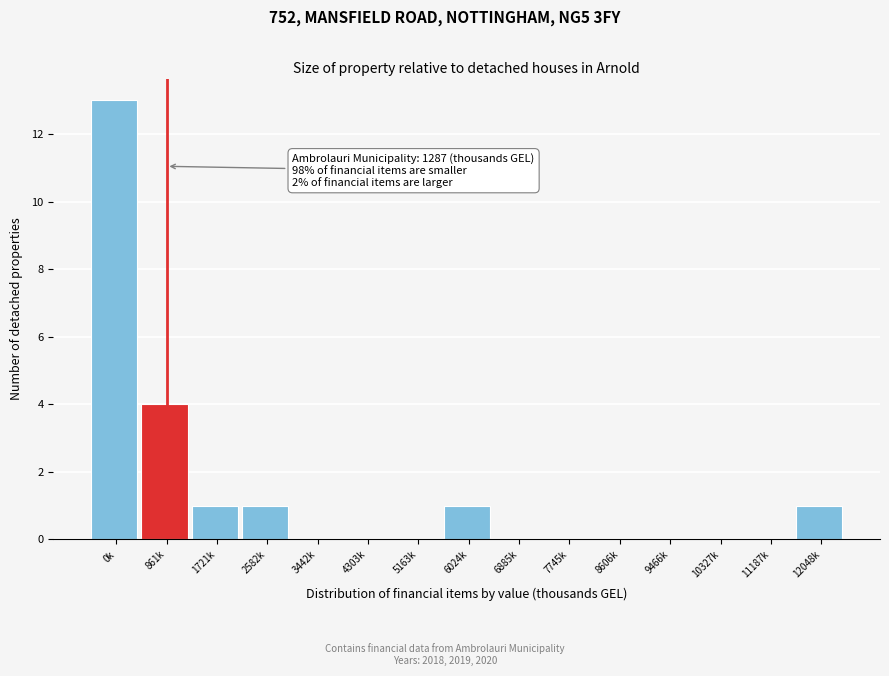

Reading left to right, what are all the values shown in this chart?

0k=13	861k=4	1721k=1	2582k=1	3442k=0	4303k=0	5163k=0	6024k=1	6885k=0	7745k=0	8606k=0	9466k=0	10327k=0	11187k=0	12048k=1